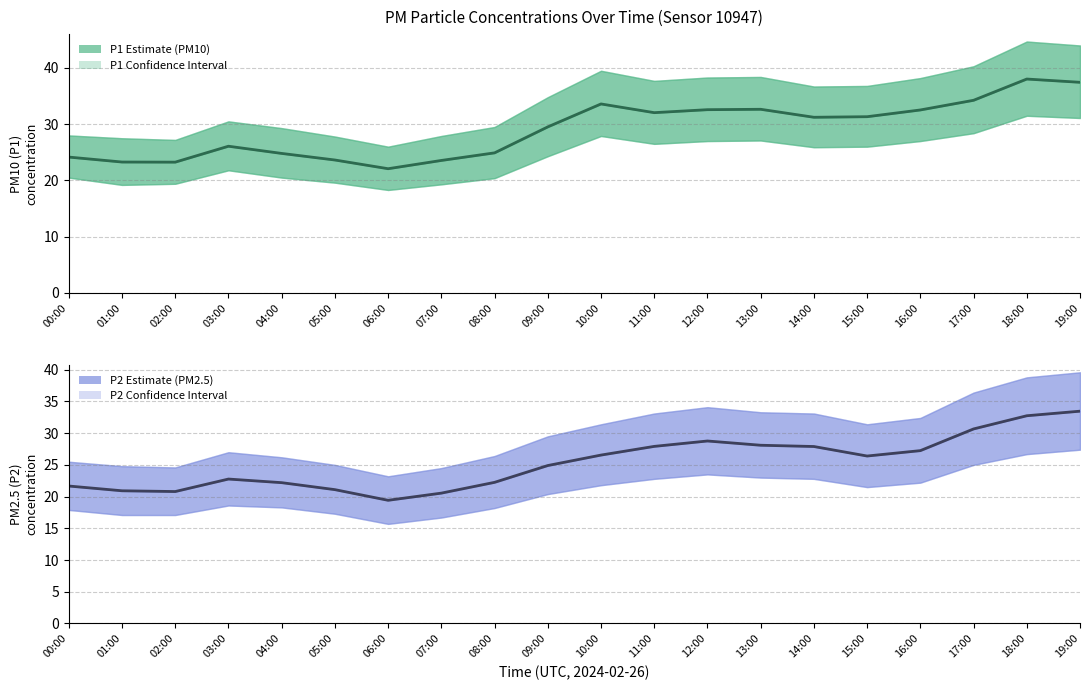

Rank the series by their maximum value, from lowest to highest.

P2 (PM2.5) Estimate, P1 (PM10) Estimate